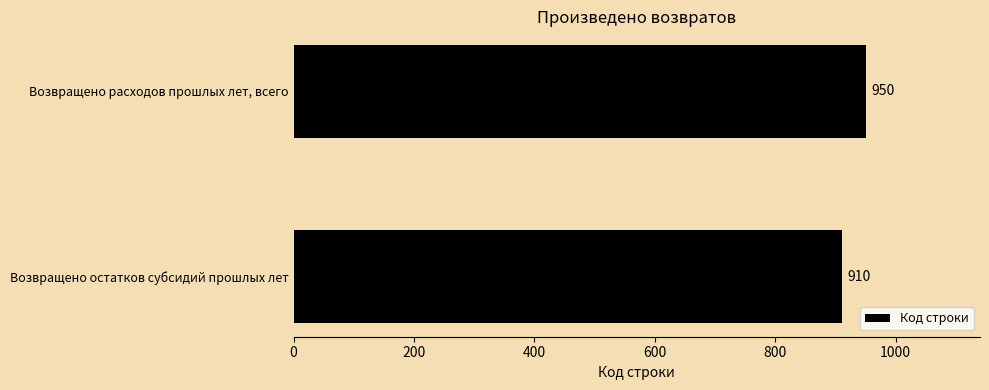

Reading bottom to top, transcribe all the data shown in this chart.

Возвращено остатков субсидий прошлых лет=910	Возвращено расходов прошлых лет, всего=950